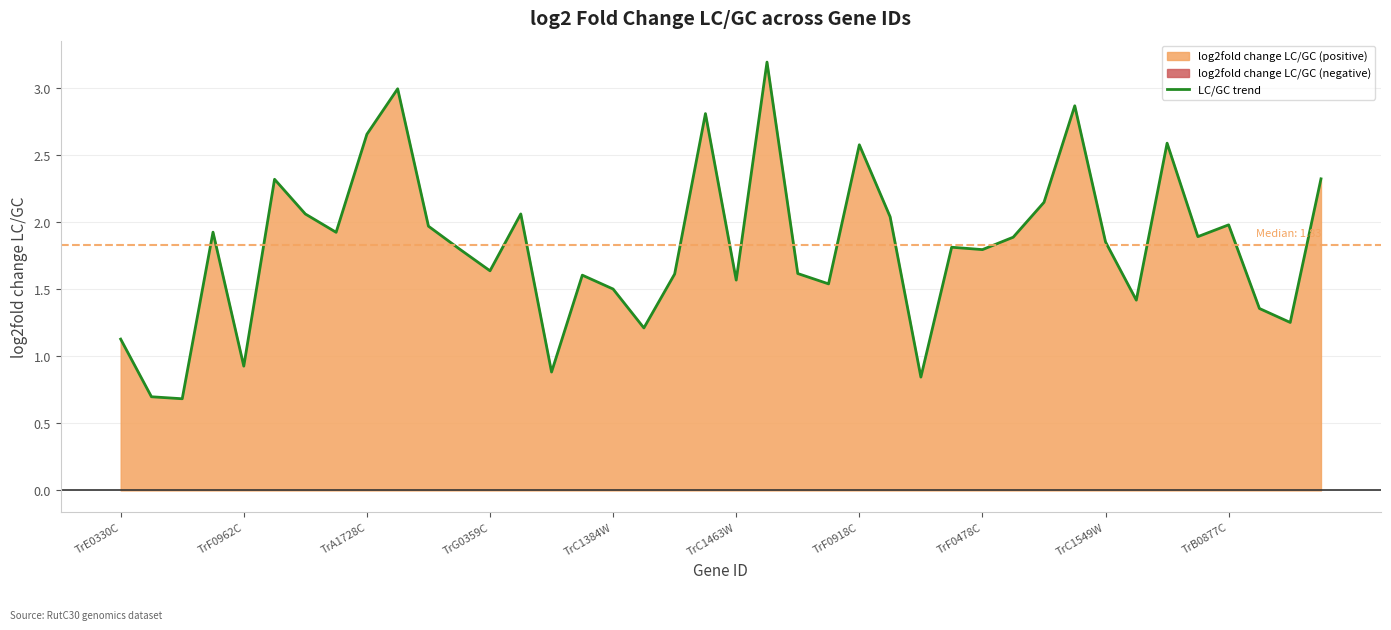

The value at 27 is 1.8. True or false?

True